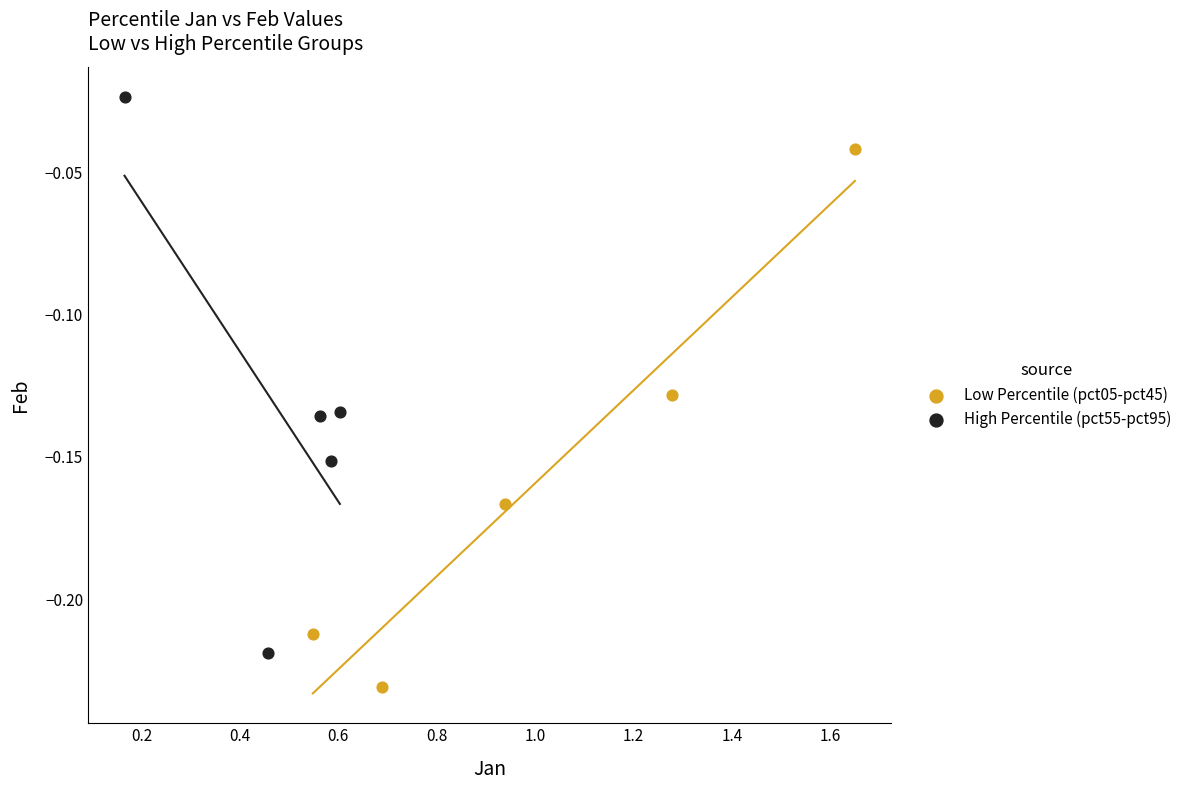

Which series reaches the maximum Y coordinate?

High Percentile (pct55-pct95)